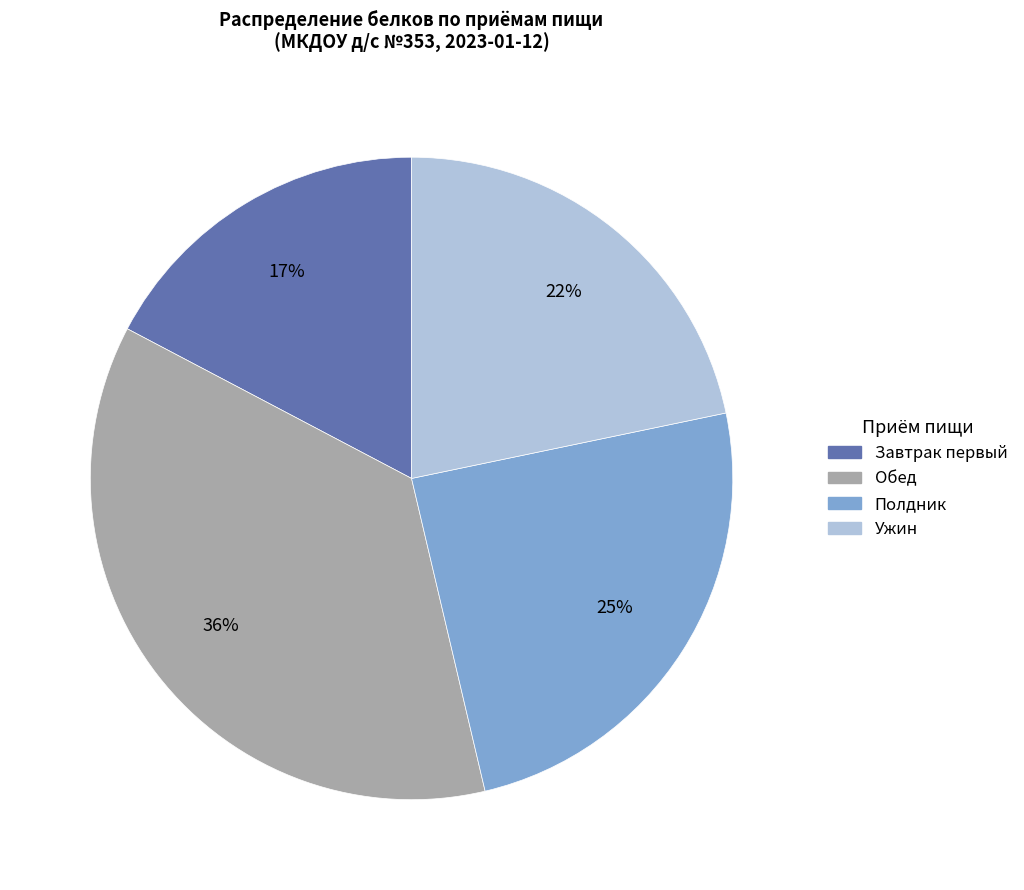

Which category has the smallest portion of the pie?

Завтрак первый